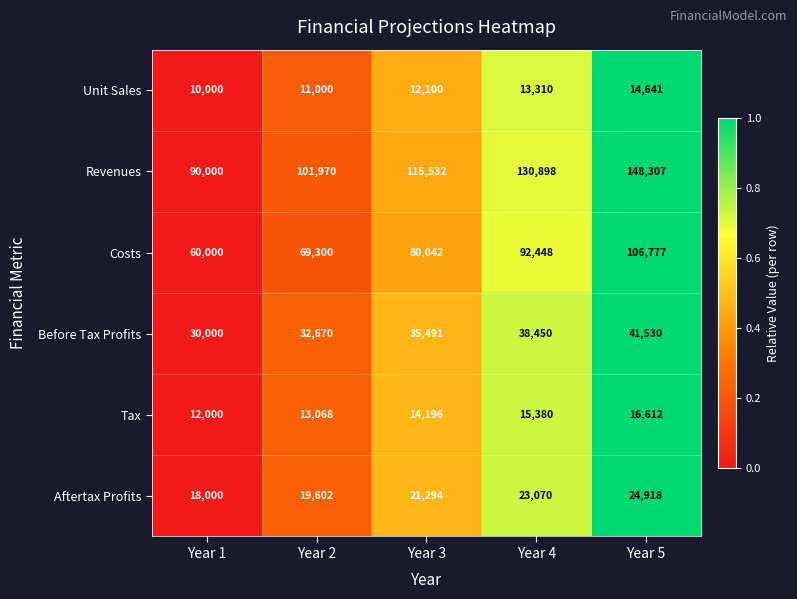

Which label corresponds to the largest value in the chart?

Year 5